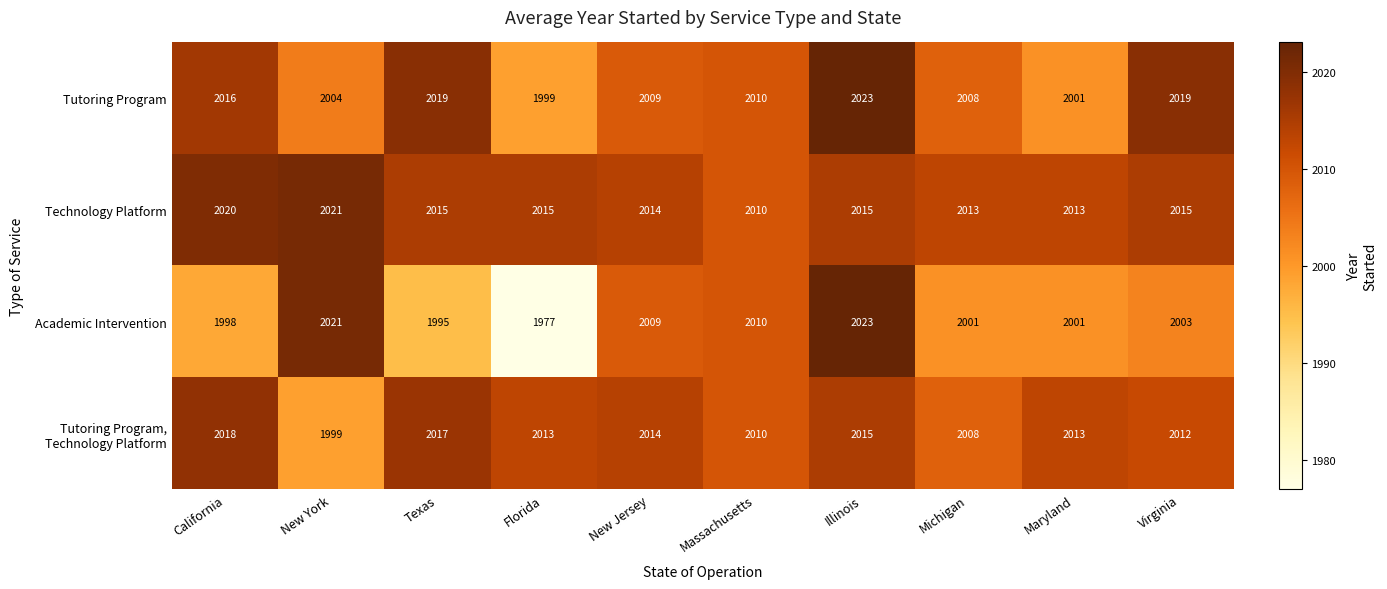

At how many categories does at least one series exceed 2008?

10